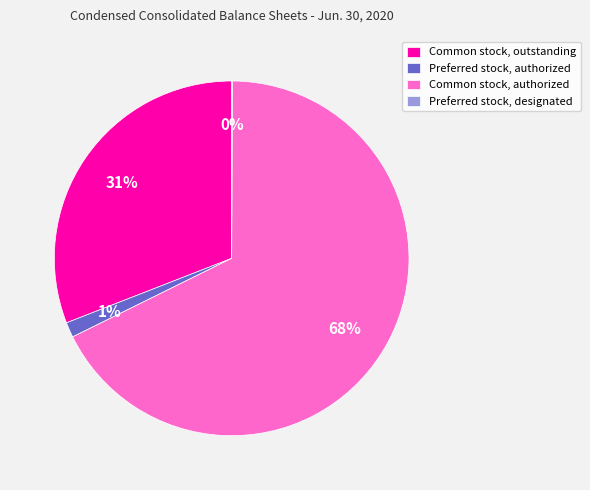

To the nearest percent, what is the difference between the largest and smallest slice percentages?

68%